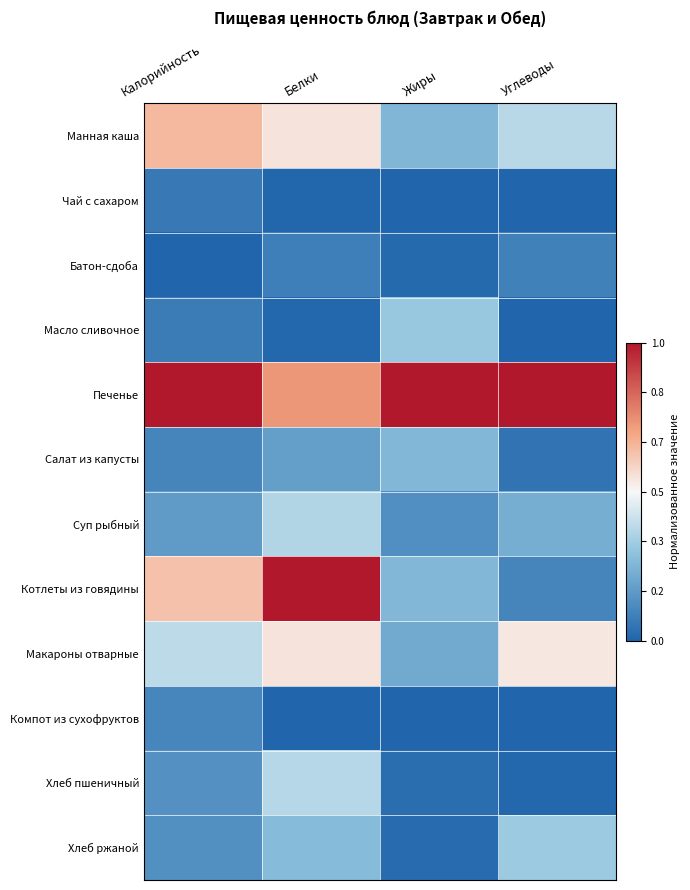

Reading left to right, what are all the values shown in this chart?

Манная каша: Калорийность=0.7	Белки=0.5	Жиры=0.3	Углеводы=0.4
Чай с сахаром: Калорийность=0.1	Белки=0.0	Жиры=0.0	Углеводы=0.0
Батон-сдоба: Калорийность=0.0	Белки=0.1	Жиры=0.0	Углеводы=0.1
Масло сливочное: Калорийность=0.1	Белки=0.0	Жиры=0.3	Углеводы=0.0
Печенье: Калорийность=1.0	Белки=0.7	Жиры=1.0	Углеводы=1.0
Салат из капусты: Калорийность=0.1	Белки=0.2	Жиры=0.3	Углеводы=0.0
Суп рыбный: Калорийность=0.2	Белки=0.4	Жиры=0.1	Углеводы=0.2
Котлеты из говядины: Калорийность=0.6	Белки=1.0	Жиры=0.3	Углеводы=0.1
Макароны отварные: Калорийность=0.4	Белки=0.5	Жиры=0.2	Углеводы=0.5
Компот из сухофруктов: Калорийность=0.1	Белки=0.0	Жиры=0.0	Углеводы=0.0
Хлеб пшеничный: Калорийность=0.1	Белки=0.4	Жиры=0.0	Углеводы=0.0
Хлеб ржаной: Калорийность=0.1	Белки=0.3	Жиры=0.0	Углеводы=0.3